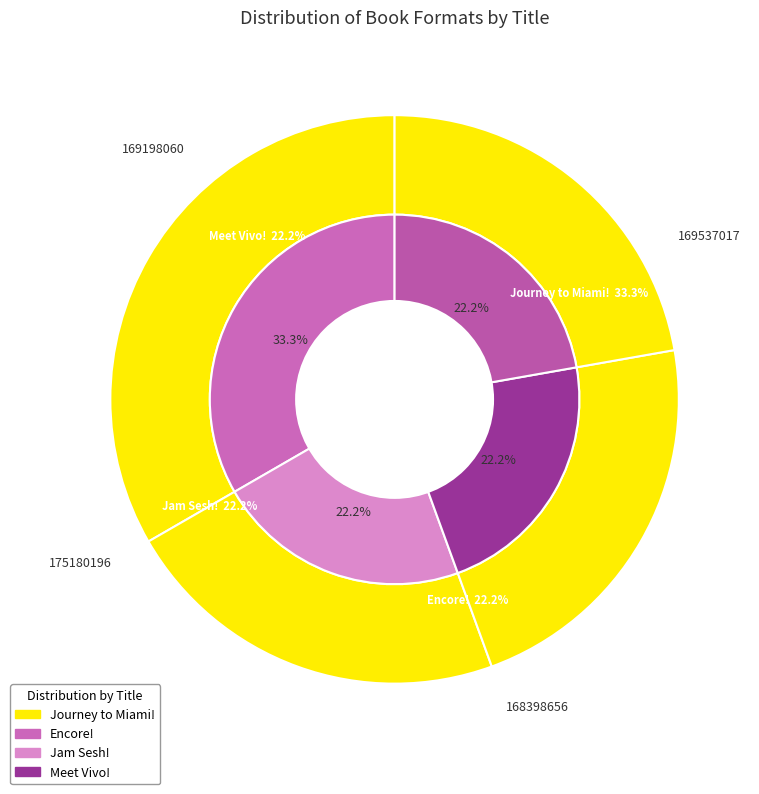

Combined, do Encore! and Jam Sesh! account for over 50%?

No